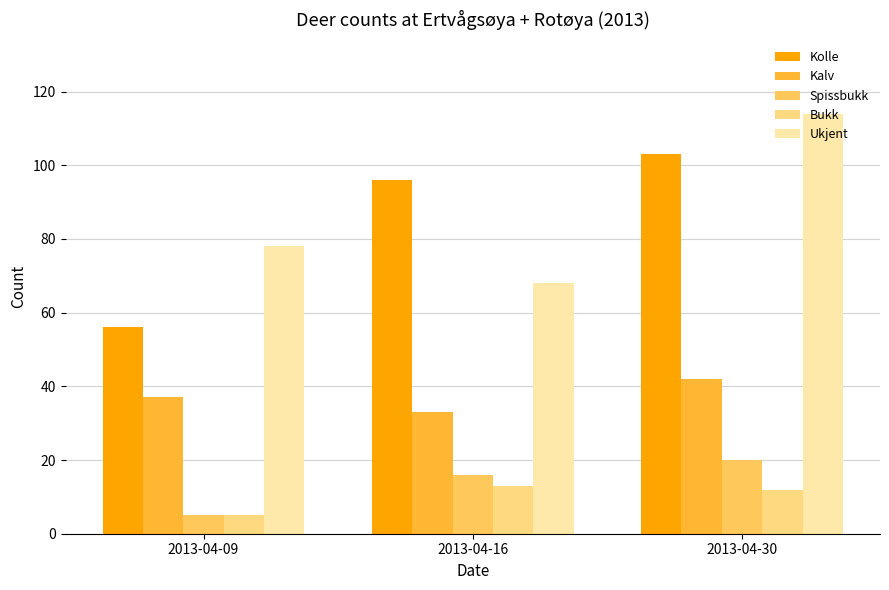

What is the smallest value displayed?

5